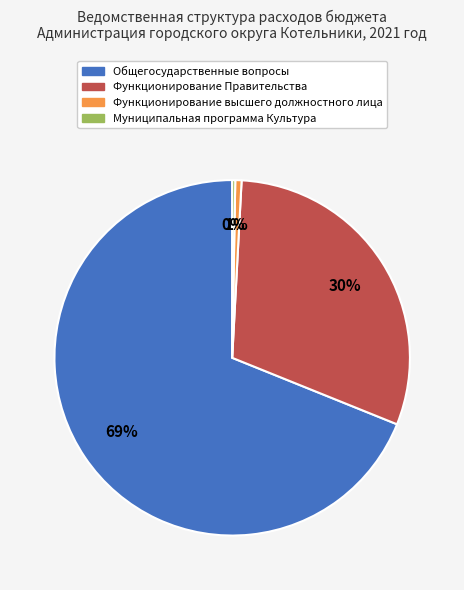

To the nearest percent, what is the combined percentage of Функционирование высшего должностного лица and Функционирование Правительства?

31%